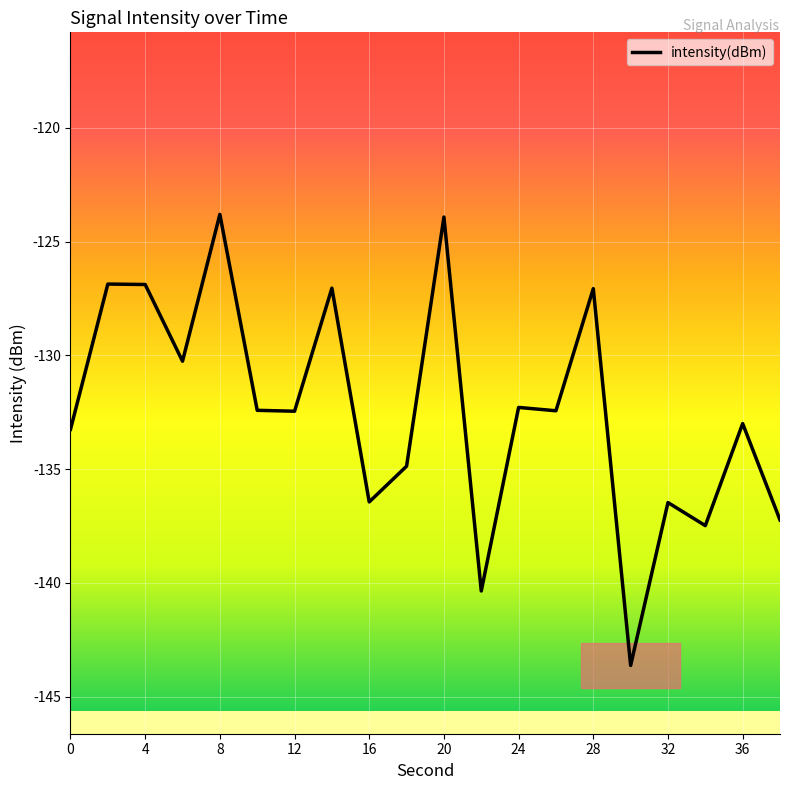

What is the smallest value displayed?

-143.6